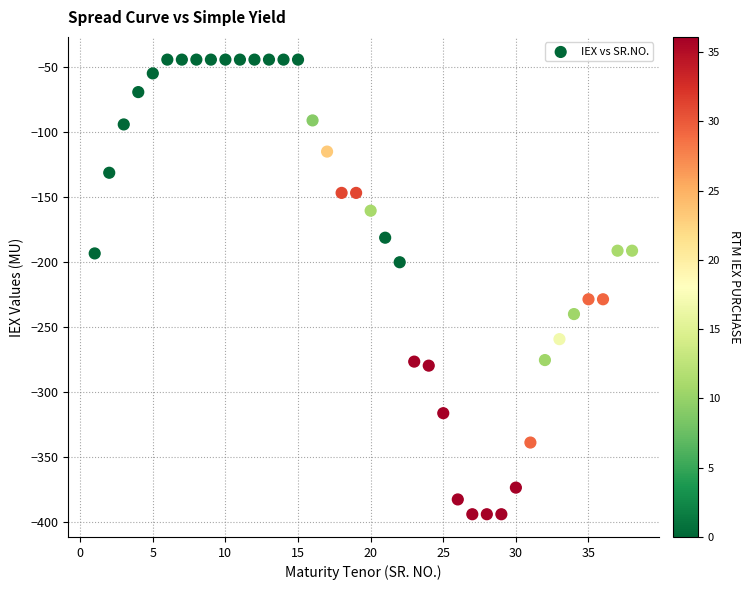

What is the range of Y values (max minus min)?

350.0